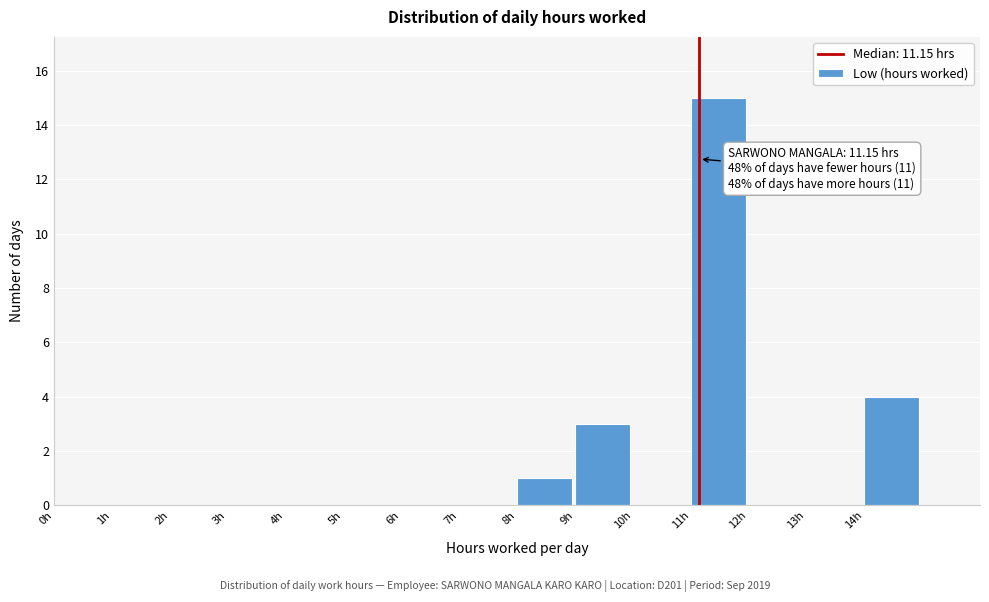

Over which range of the x-axis is the bar tallest?

11 to 12